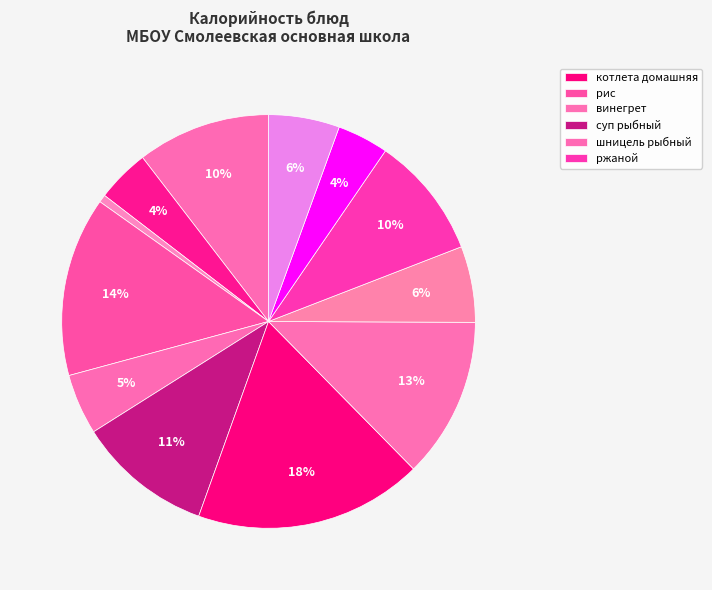

Count the number of slices in the pie.

12